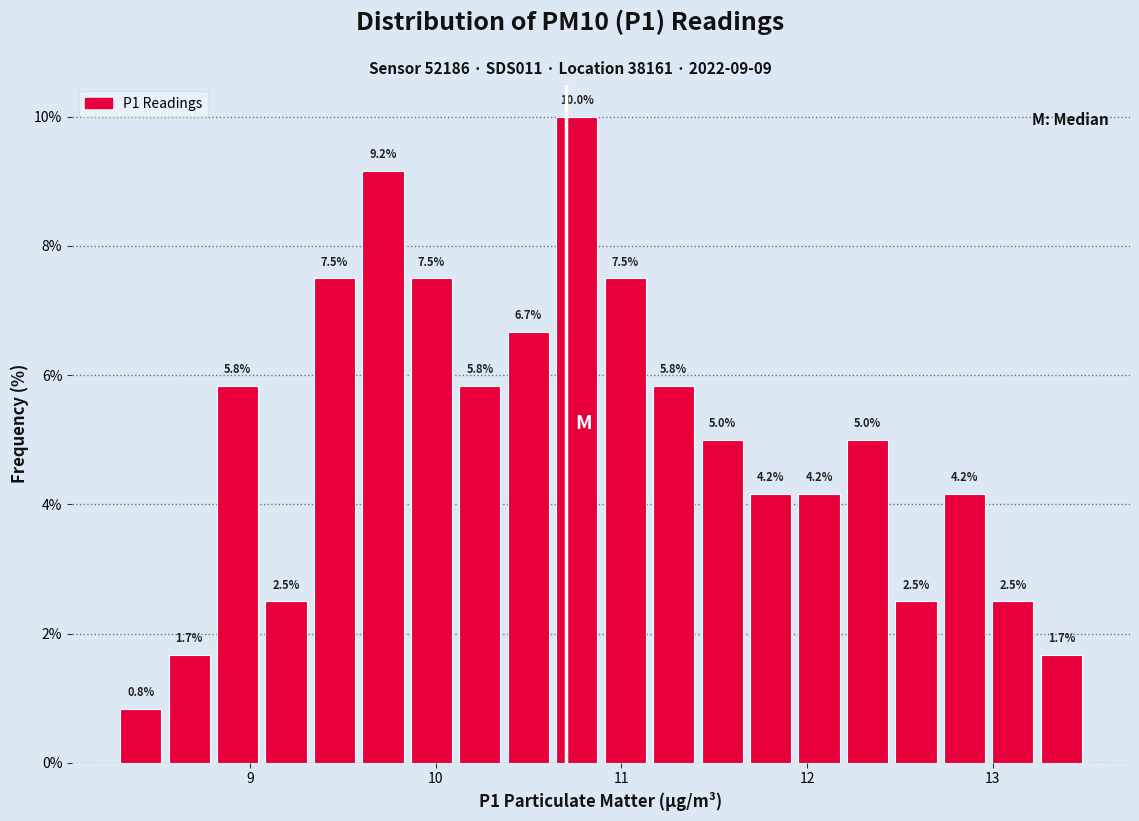

Read against the x-axis, roughly where is the centre of the tallest bar?

10.8